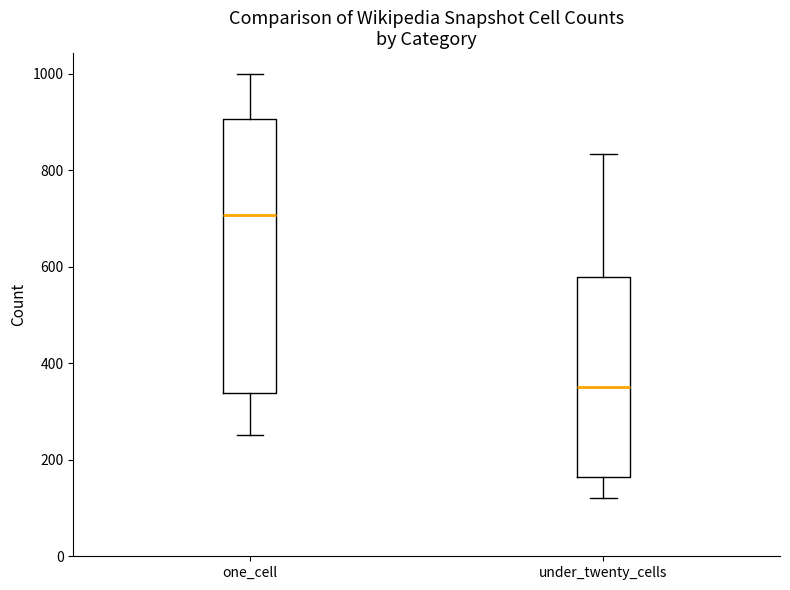

Reading left to right, transcribe this box plot: for each box, give where its median line is, the range the box spans, and where its two whiskers end, as read against the y-axis. The values are not printed on the chart, so give them approximately, as read against the axis.

one_cell: median 700, box 340 to 900, whiskers 260 to 1000
under_twenty_cells: median 360, box 160 to 580, whiskers 120 to 840